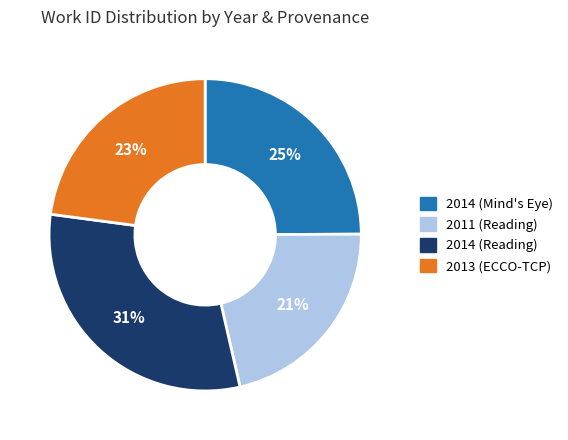

To the nearest percent, what portion does 2011 (Reading) represent?

21%